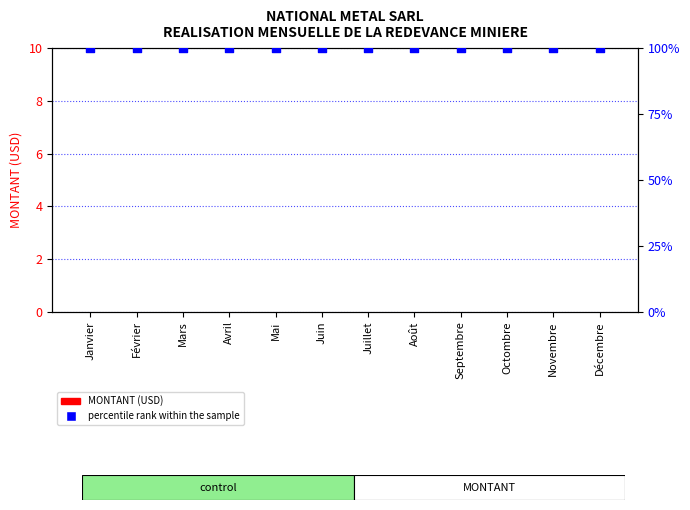

At which category is the sum across all series the highest?

Janvier